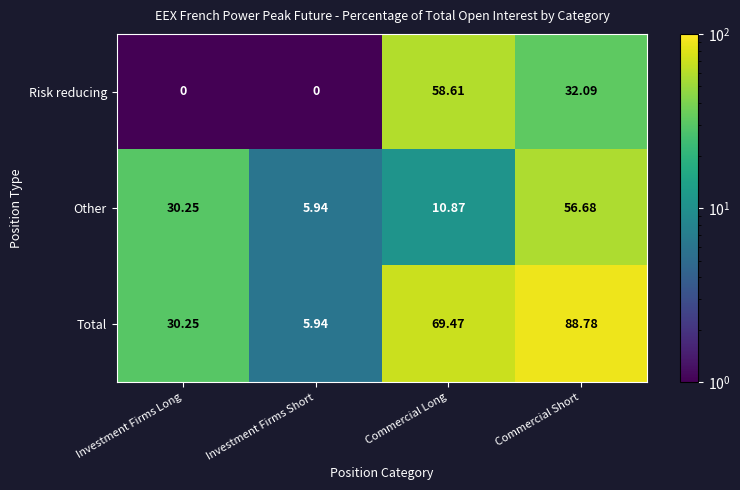

Which series changed the most between Commercial Long and Commercial Short?

Other